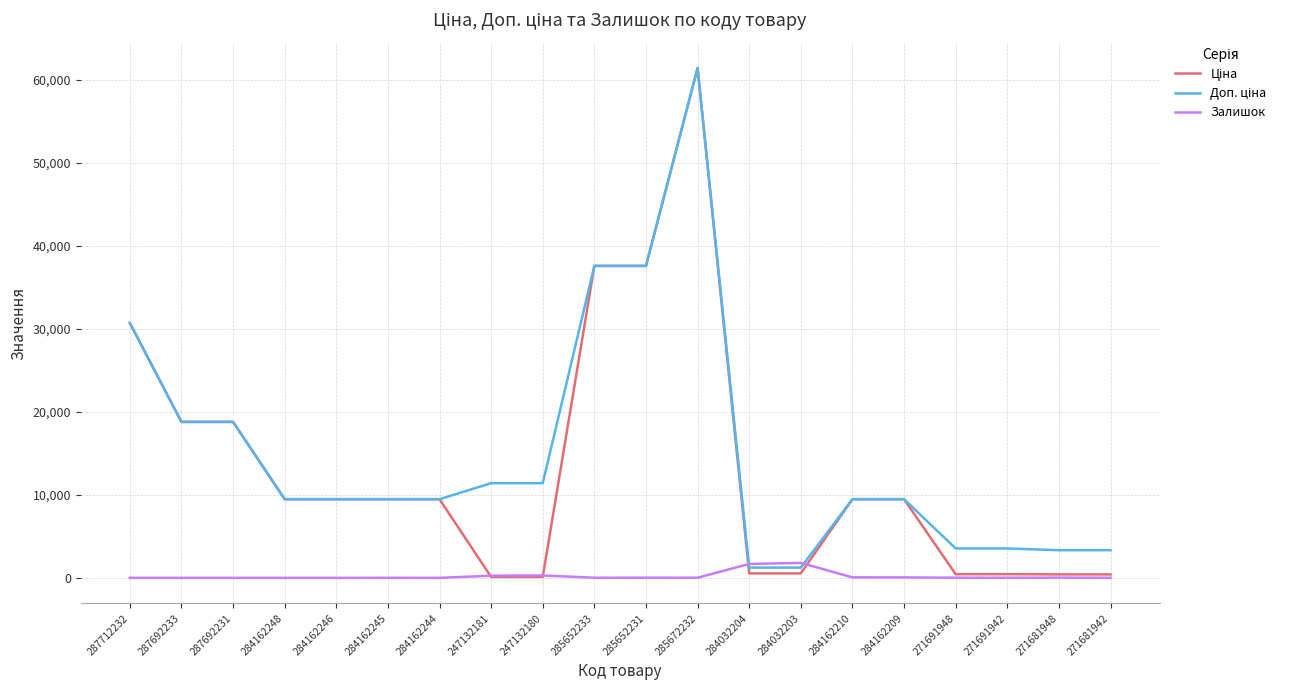

The value of Залишок at 284162244 is 0.0. True or false?

True